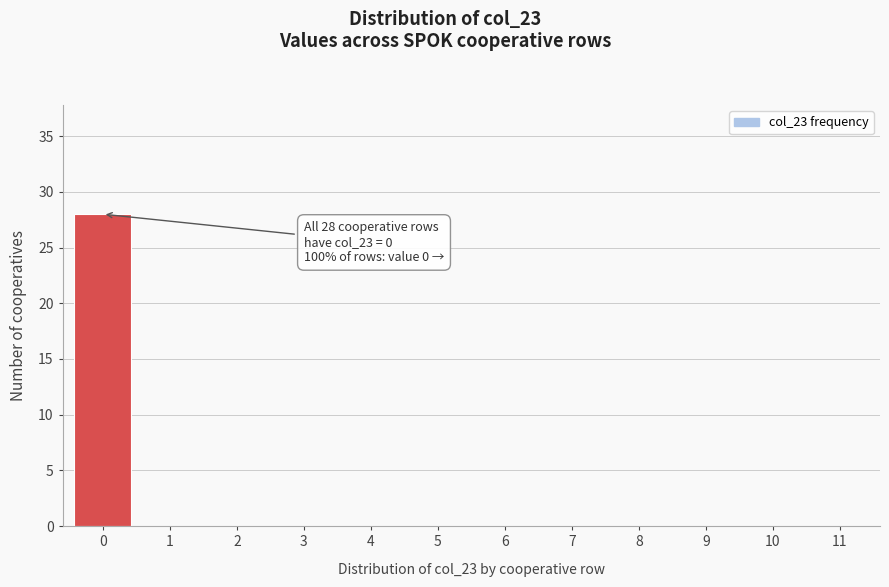

Reading left to right, what are all the values shown in this chart?

0=28	1=0	2=0	3=0	4=0	5=0	6=0	7=0	8=0	9=0	10=0	11=0